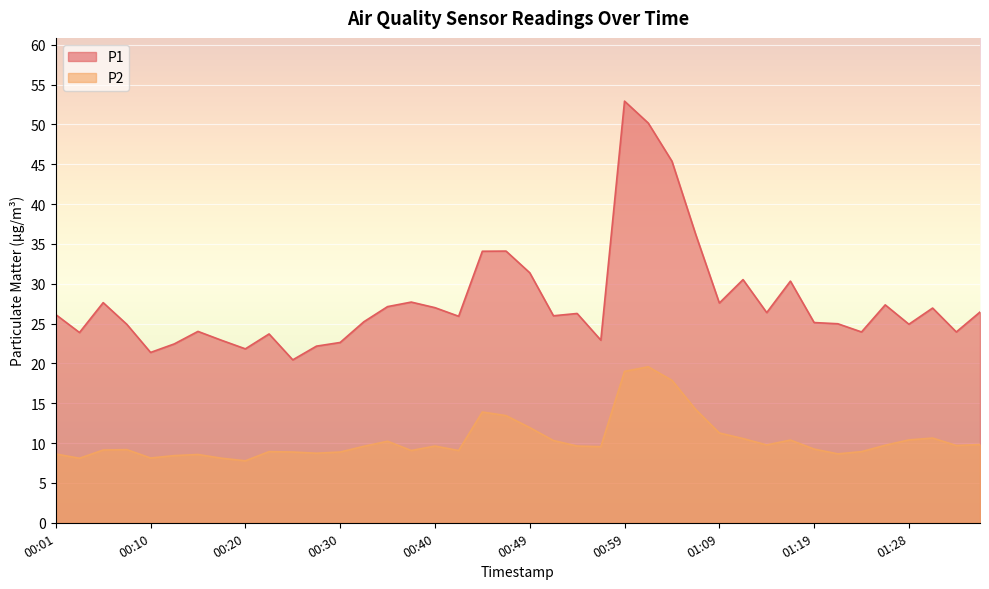

Reading right to left, transcribe all the data shown in this chart.

P1: 01:38=26.4	01:33=23.9	01:31=26.9	01:28=24.9	01:26=27.4	01:24=23.9	01:21=25.0	01:19=25.1	01:16=30.3	01:14=26.4	01:11=30.5	01:09=27.6	01:06=36.2	01:04=45.4	01:02=50.2	00:59=52.9	00:57=22.9	00:54=26.3	00:52=26.0	00:49=31.4	00:47=34.1	00:45=34.1	00:42=25.9	00:40=27.0	00:37=27.7	00:35=27.1	00:32=25.2	00:30=22.6	00:28=22.2	00:25=20.4	00:23=23.7	00:20=21.8	00:18=22.9	00:15=24.0	00:13=22.4	00:10=21.4	00:08=24.9	00:06=27.6	00:03=23.9	00:01=26.1
P2: 01:38=9.8	01:33=9.7	01:31=10.6	01:28=10.4	01:26=9.7	01:24=8.9	01:21=8.7	01:19=9.2	01:16=10.4	01:14=9.8	01:11=10.6	01:09=11.3	01:06=14.2	01:04=17.9	01:02=19.6	00:59=19.0	00:57=9.6	00:54=9.6	00:52=10.3	00:49=11.9	00:47=13.4	00:45=13.9	00:42=9.1	00:40=9.6	00:37=9.1	00:35=10.2	00:32=9.6	00:30=8.9	00:28=8.7	00:25=8.9	00:23=8.9	00:20=7.8	00:18=8.1	00:15=8.6	00:13=8.4	00:10=8.1	00:08=9.2	00:06=9.1	00:03=8.1	00:01=8.6